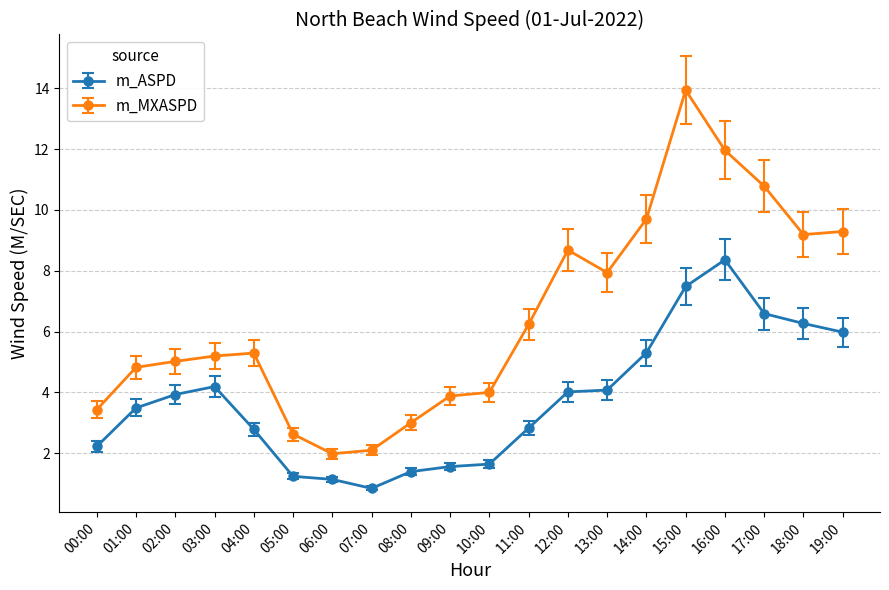

How many values in the m_ASPD series are below 3?

9